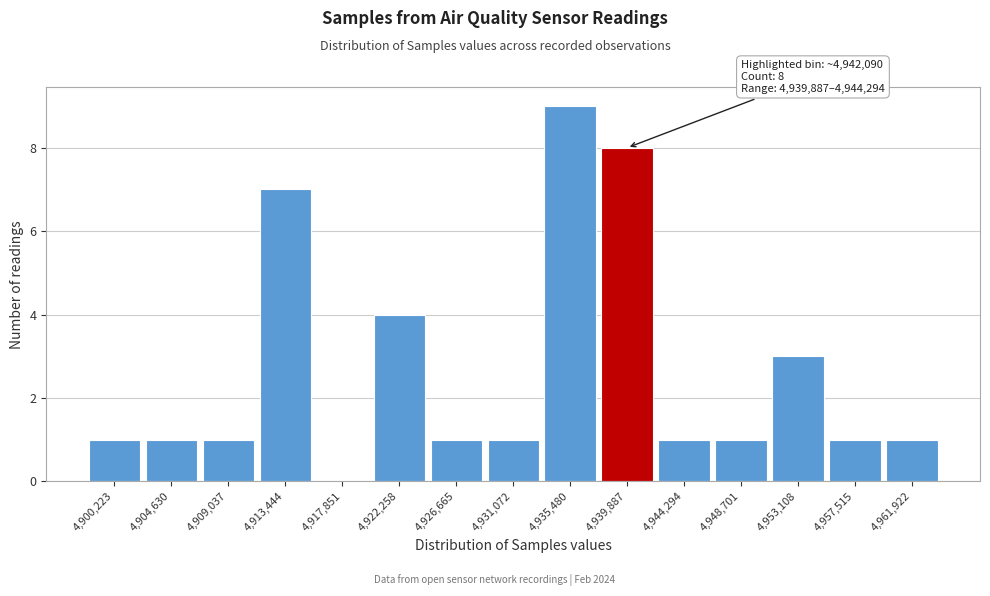

Reading left to right, transcribe all the data shown in this chart.

4,900,223=1	4,904,630=1	4,909,037=1	4,913,444=7	4,917,851=0	4,922,258=4	4,926,665=1	4,931,072=1	4,935,480=9	4,939,887=8	4,944,294=1	4,948,701=1	4,953,108=3	4,957,515=1	4,961,922=1